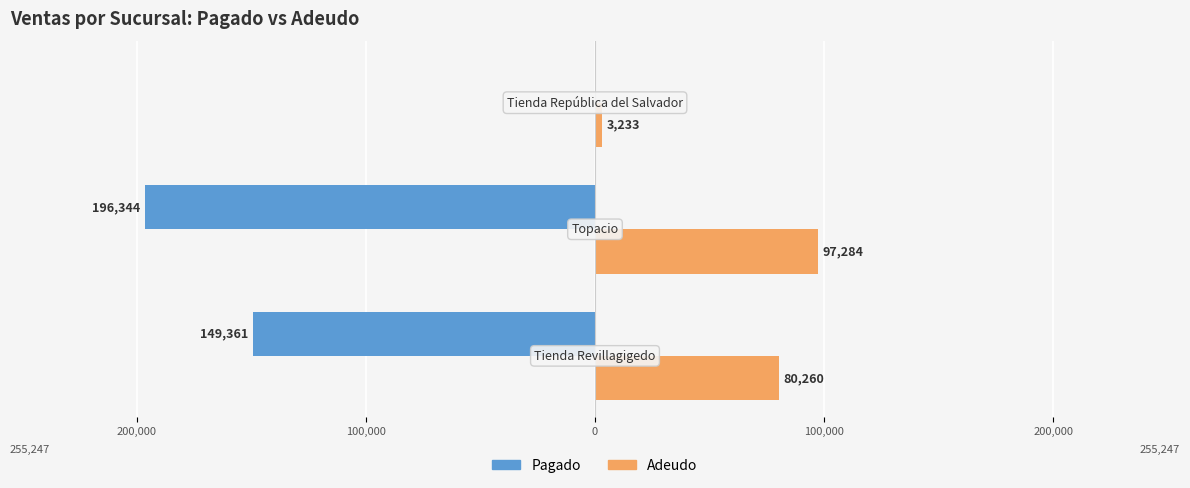

What are all the series names shown in the legend?

Pagado, Adeudo